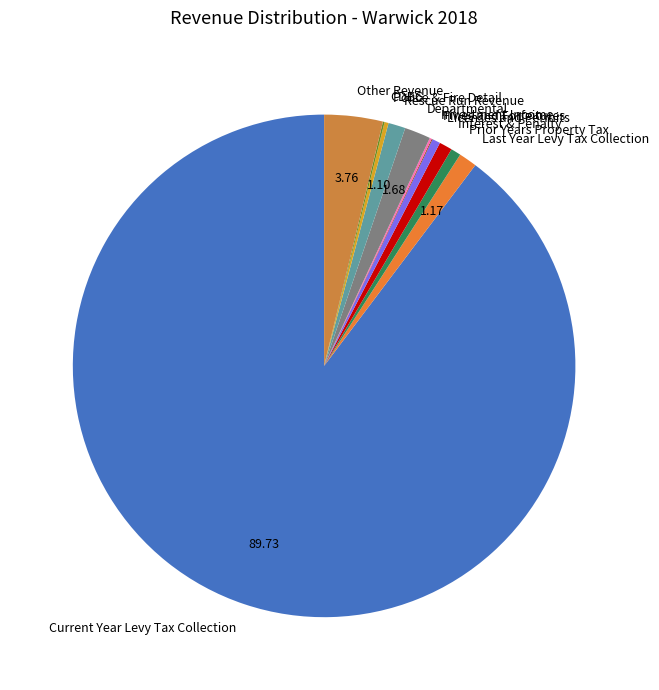

Between Current Year Levy Tax Collection and Departmental, which is larger?

Current Year Levy Tax Collection